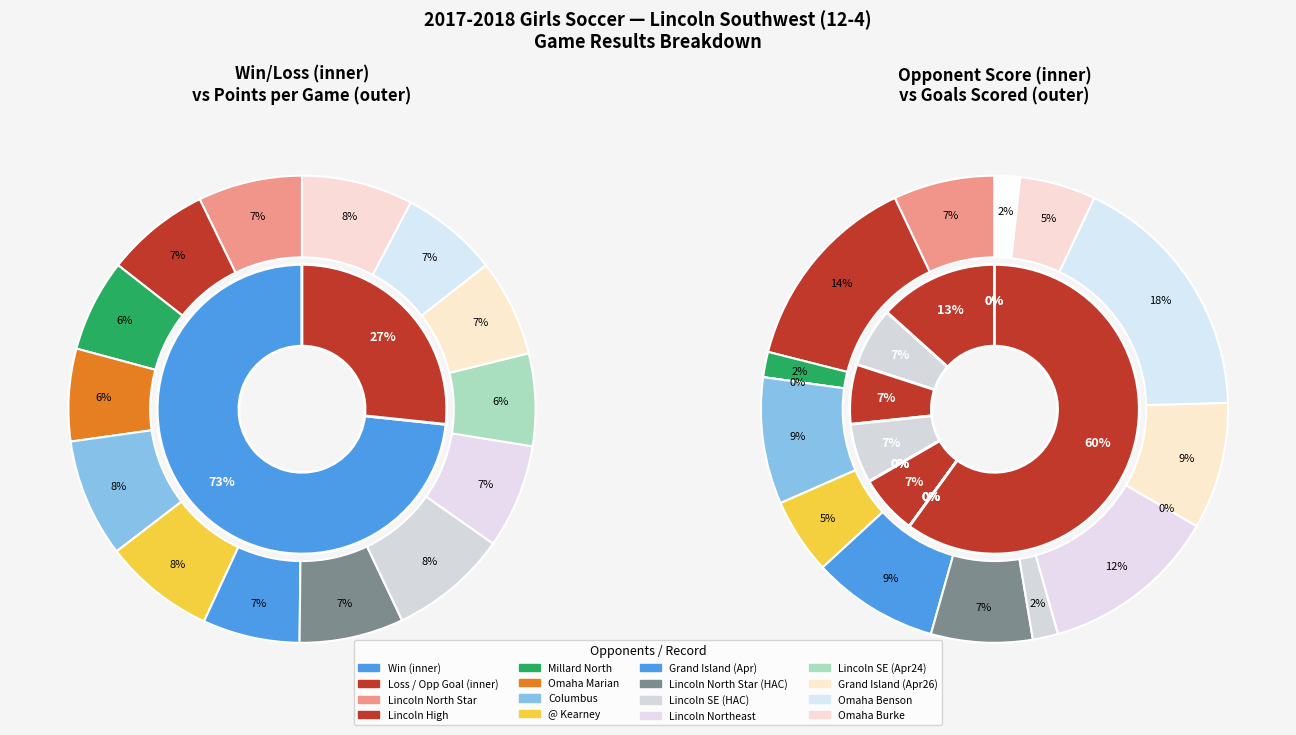

Which slice is the smallest?

Omaha Marian